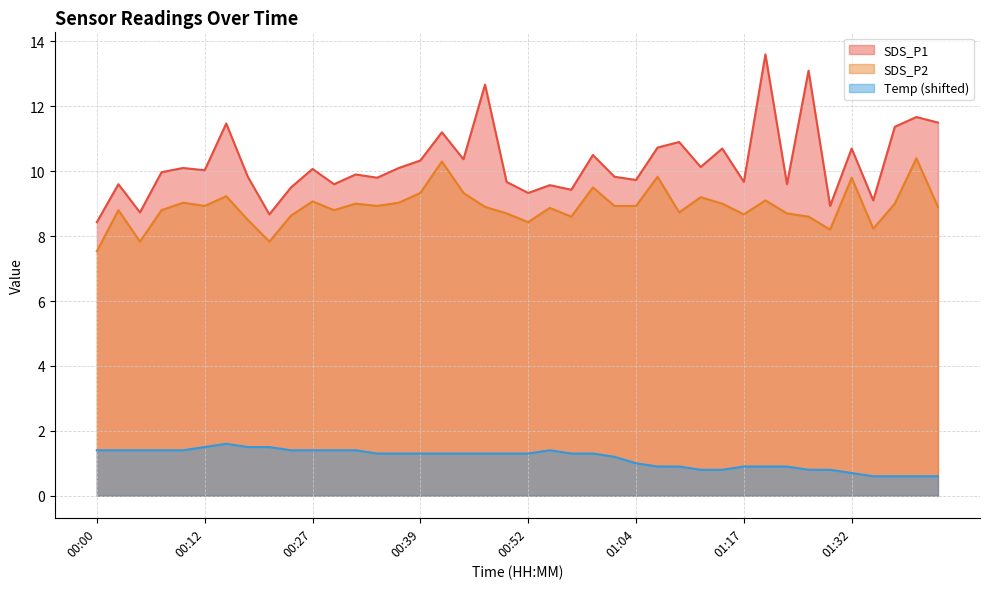

At which label does Temp reach its minimum?

01:34